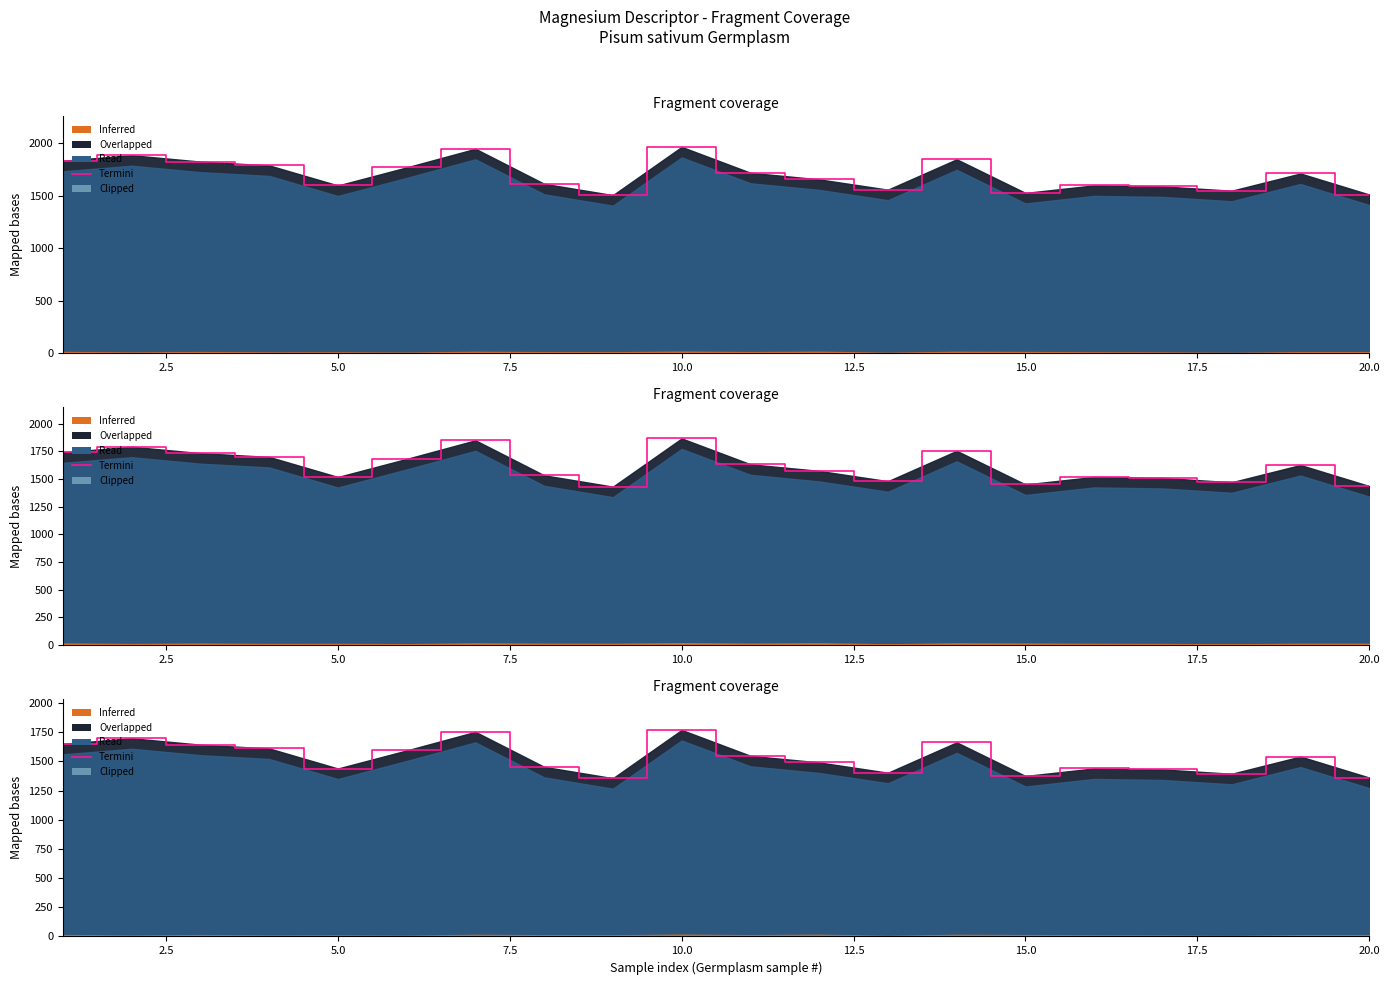

Approximately how many times larger is the value at 17.5 compared to 19?

1.1